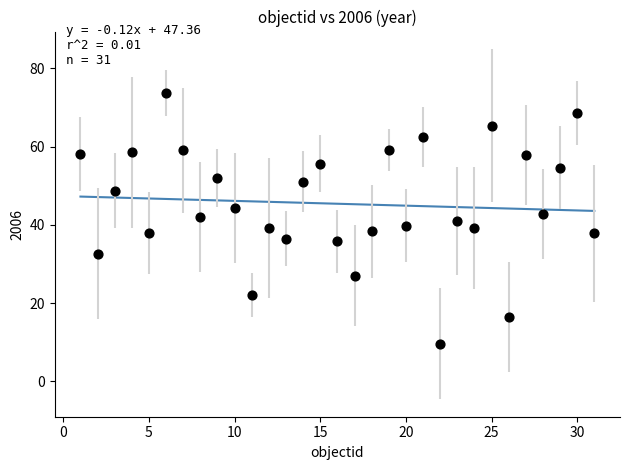

What is the range of Y values (max minus min)?

64.2